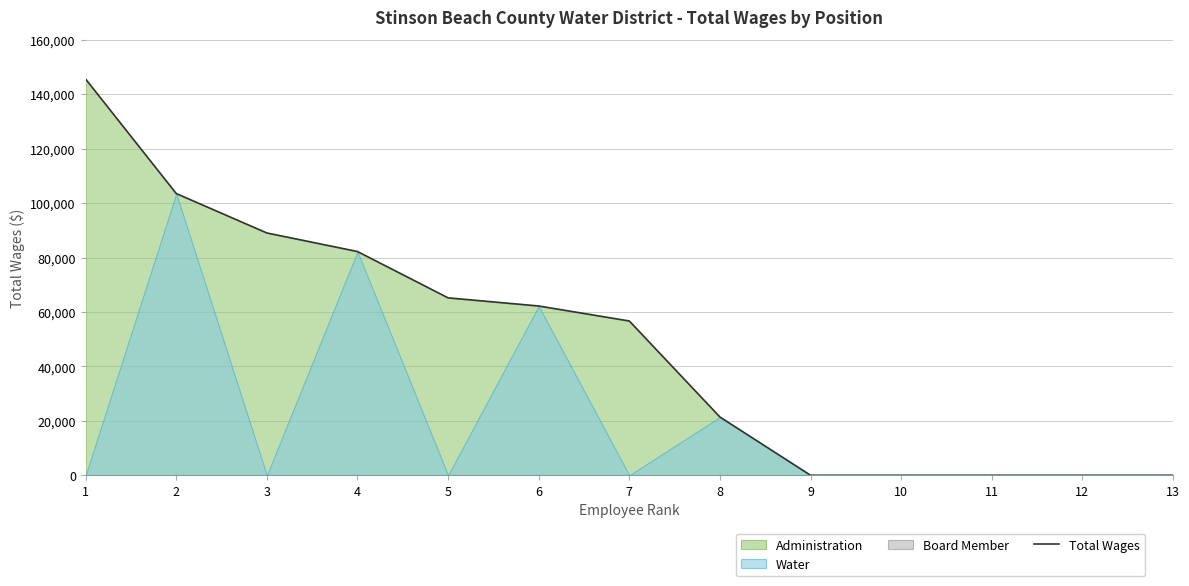

What is the difference between the maximum and minimum values?

145603